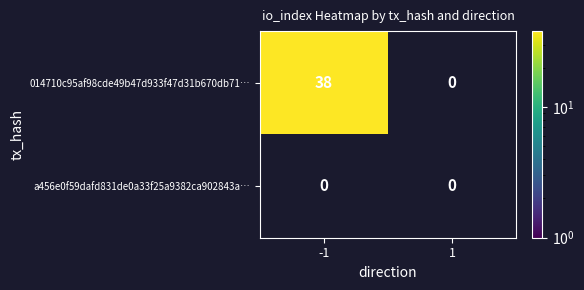

At -1, list the series in order from largest to smallest.

014710c95af98cde49b47d933f47d31b670db71, a456e0f59dafd831de0a33f25a9382ca902843a